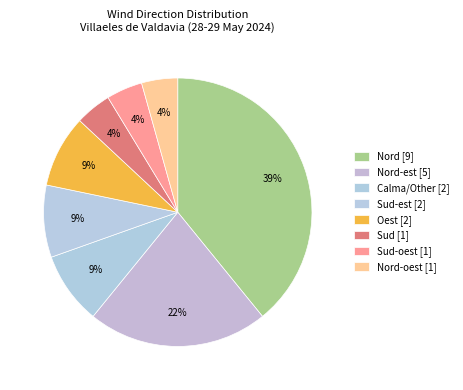

How many segments does this pie chart have?

8